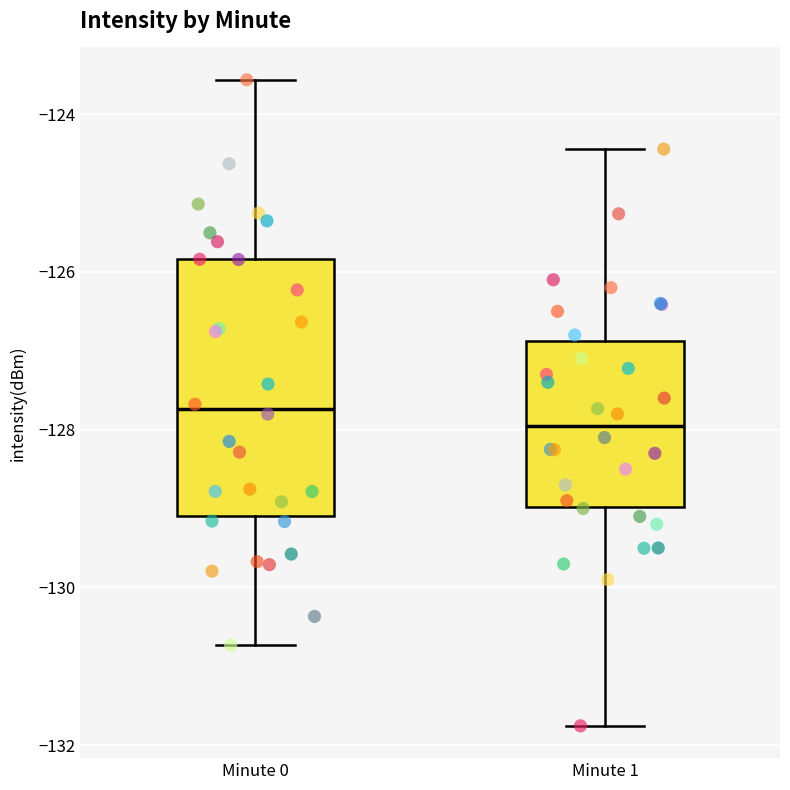

Comparing the boxes themselves (not the whiskers), which one is the tallest?

Minute 0